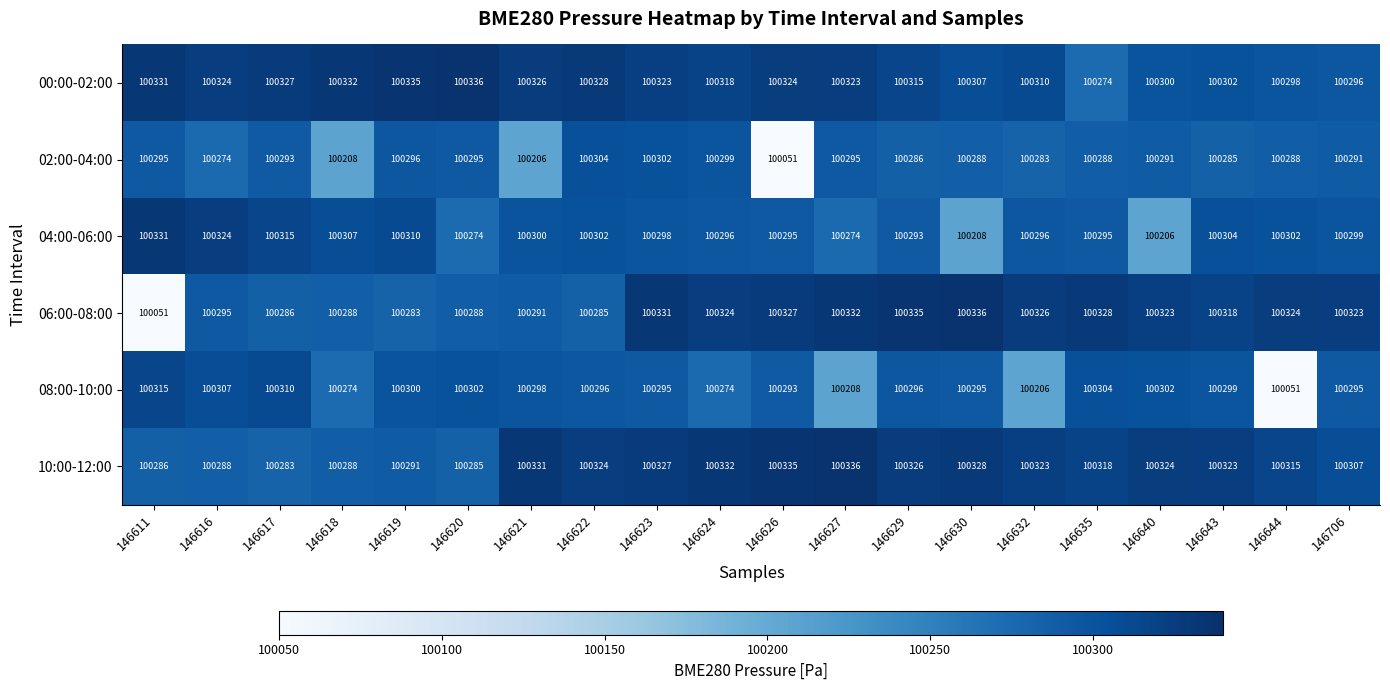

At 146621, list the series in order from largest to smallest.

10:00-12:00, 00:00-02:00, 04:00-06:00, 08:00-10:00, 06:00-08:00, 02:00-04:00